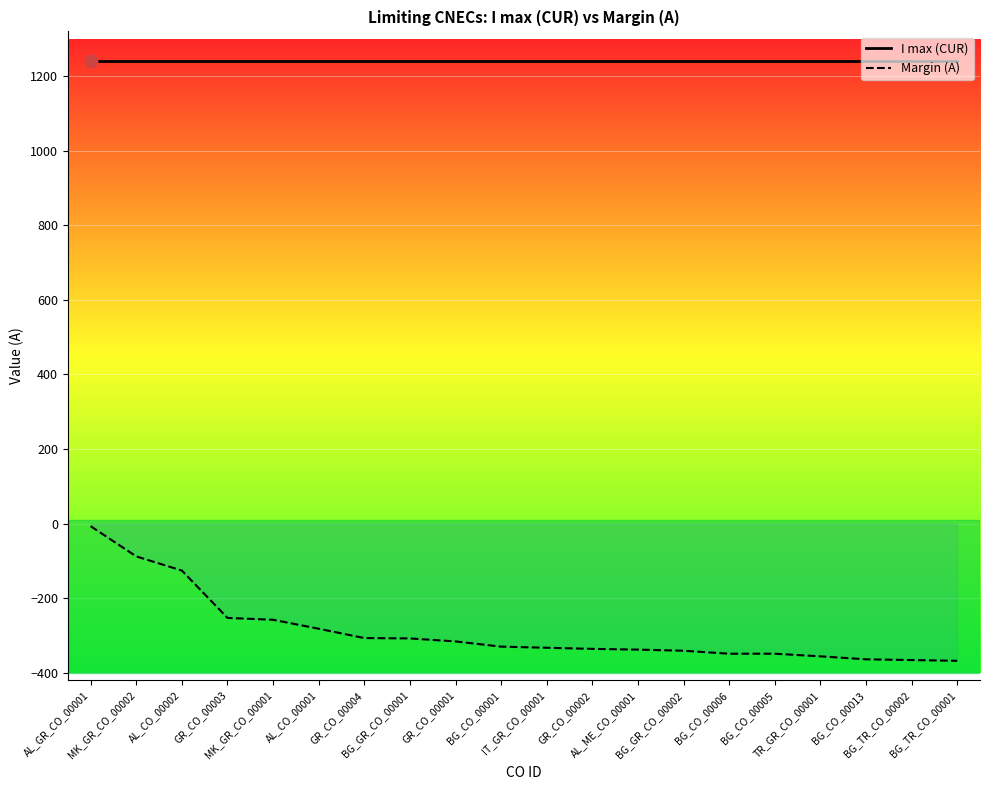

Is the value of Margin (A) at BG_GR_CO_00001 greater than the value of I max (CUR) at GR_CO_00002?

No